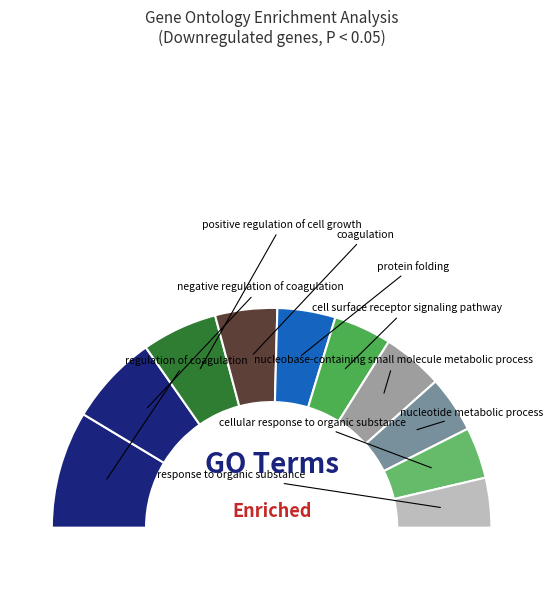

Combined, what portion of the pie is nucleobase-containing small molecule metabolic process and cell surface receptor signaling pathway?

21.1%